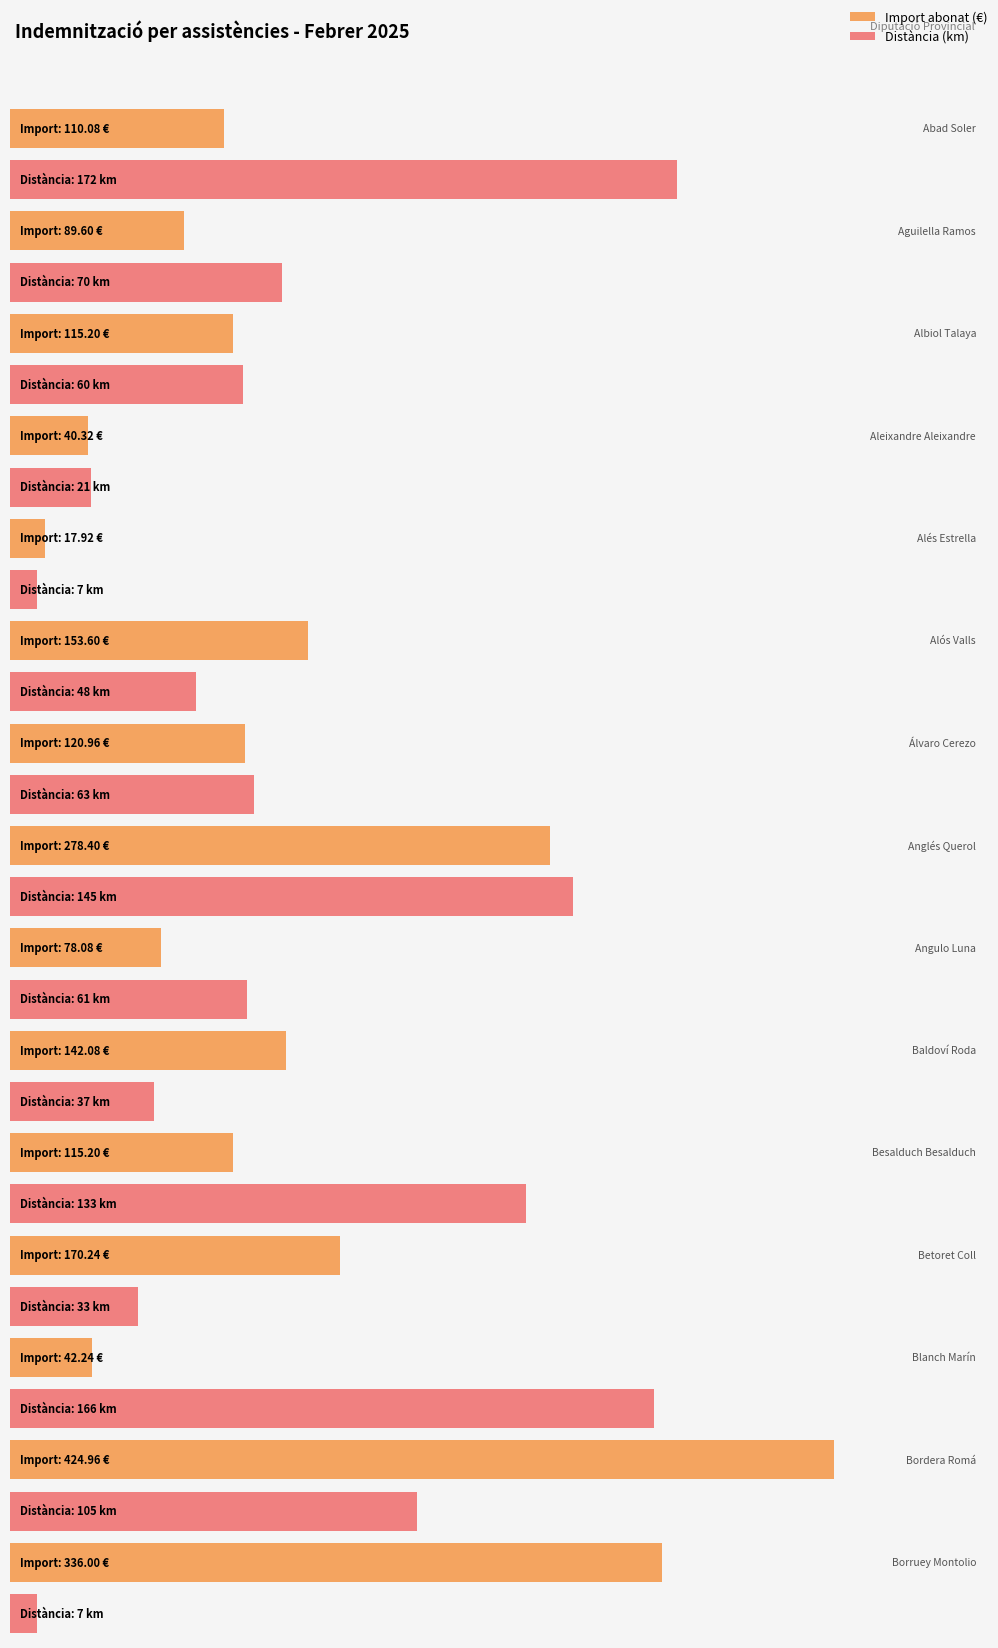

Is it true that Distància equals 16.2 at Aguilella Ramos, Salvador?

False